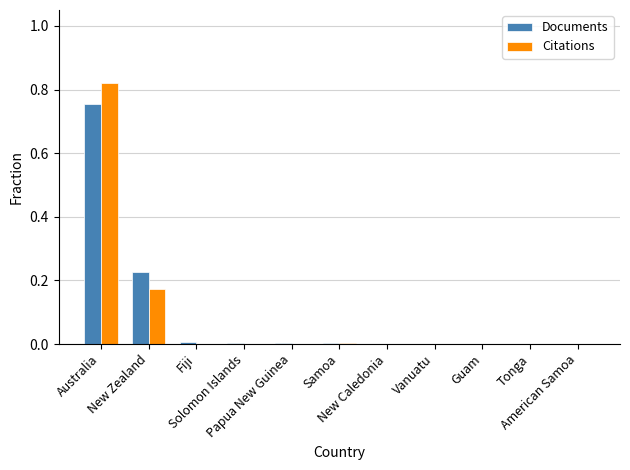

What are all the series names shown in the legend?

Documents, Citations